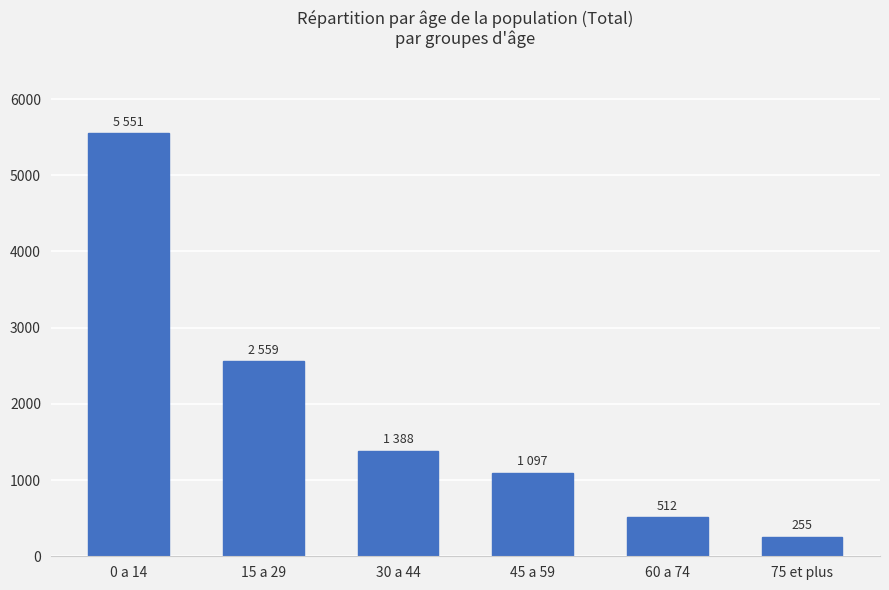

What is the average value?

1894